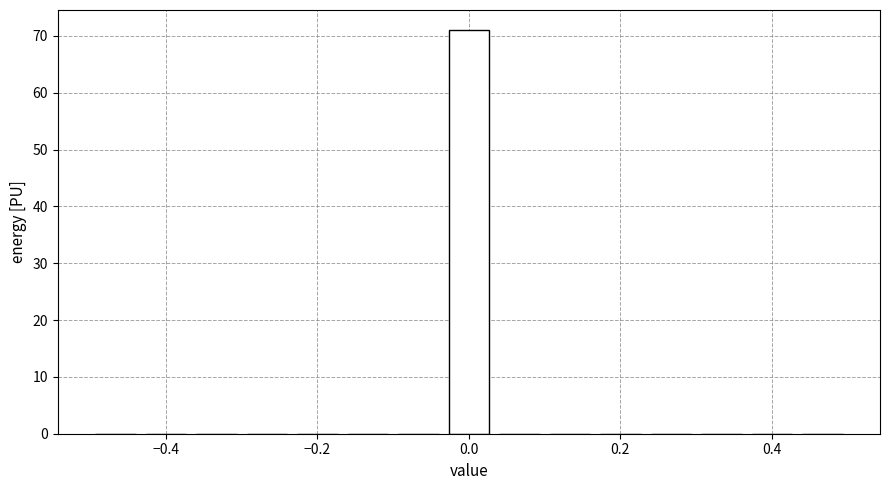

Read against the x-axis, roughly where is the centre of the tallest bar?

0.00